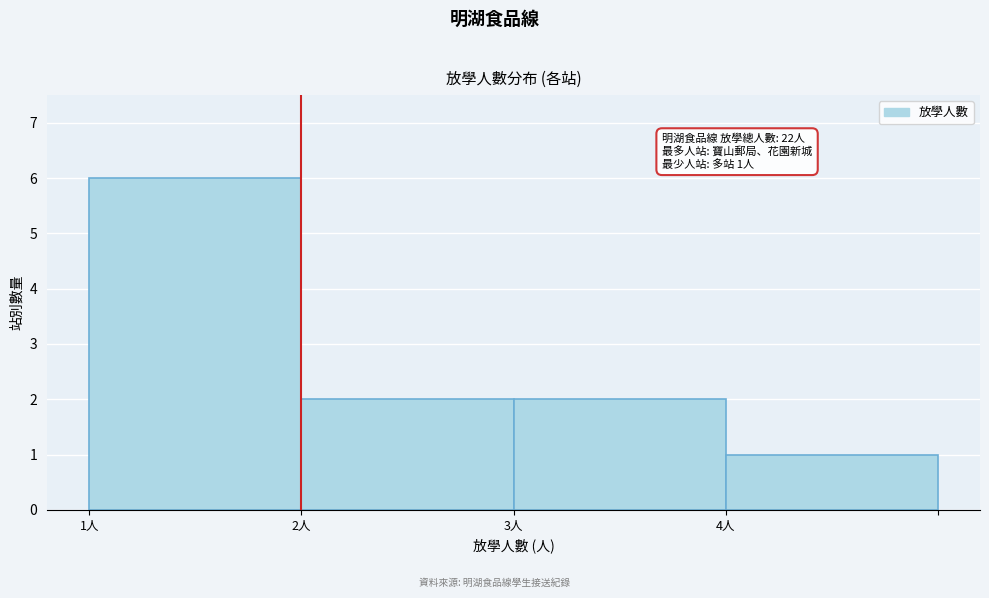

Reading left to right, what are all the values shown in this chart?

6	2	2	1